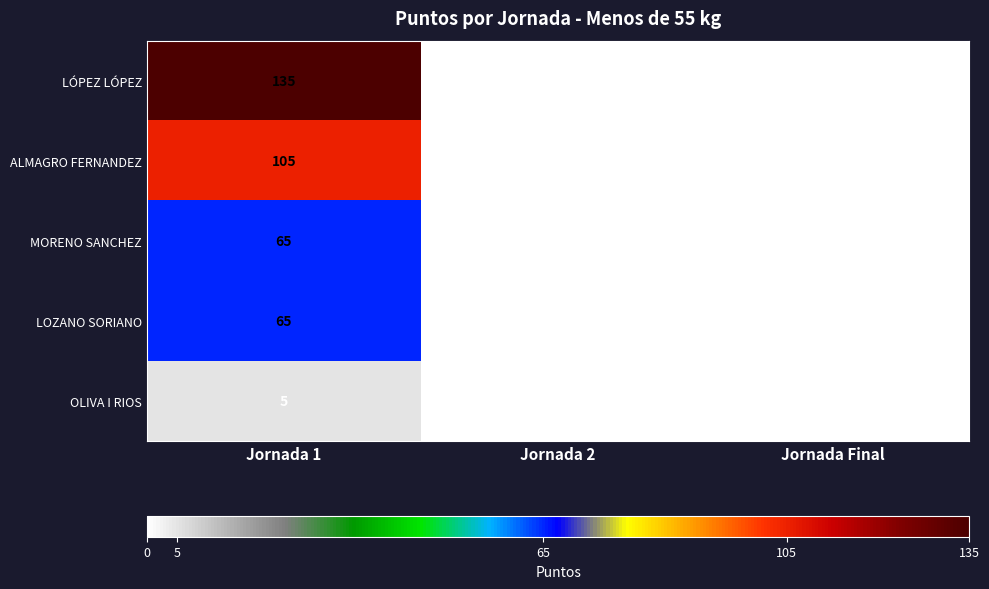

Which series has the largest range (max minus min)?

LÓPEZ LÓPEZ